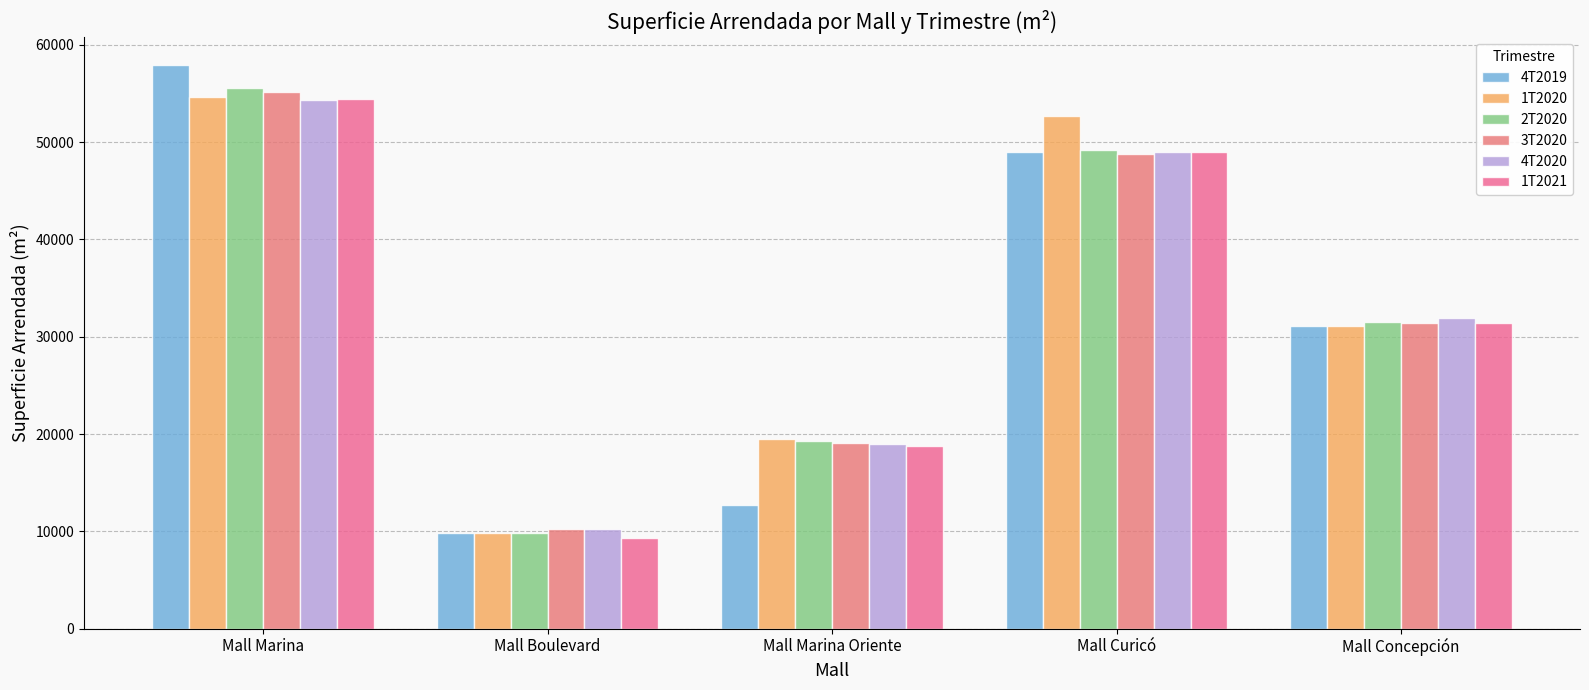

At which label does 4T2020 first exceed 31896?

Mall Marina